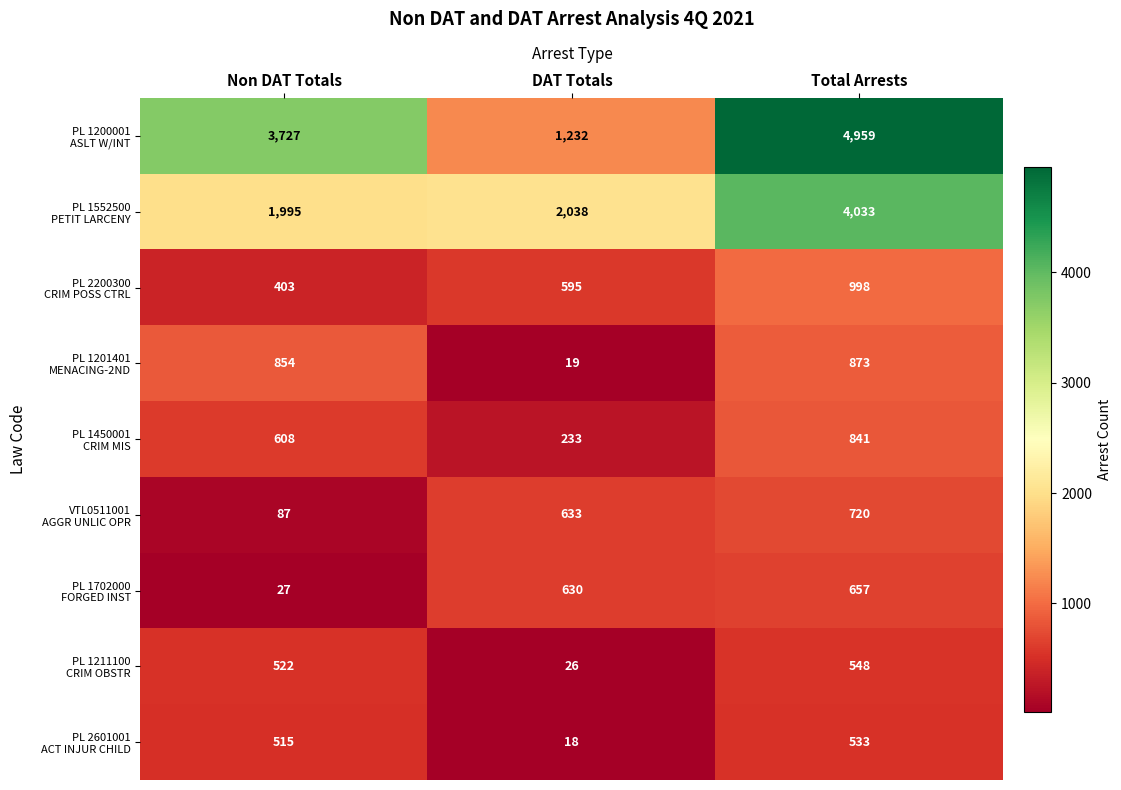

What is the total value across all series at Total Arrests?

14162